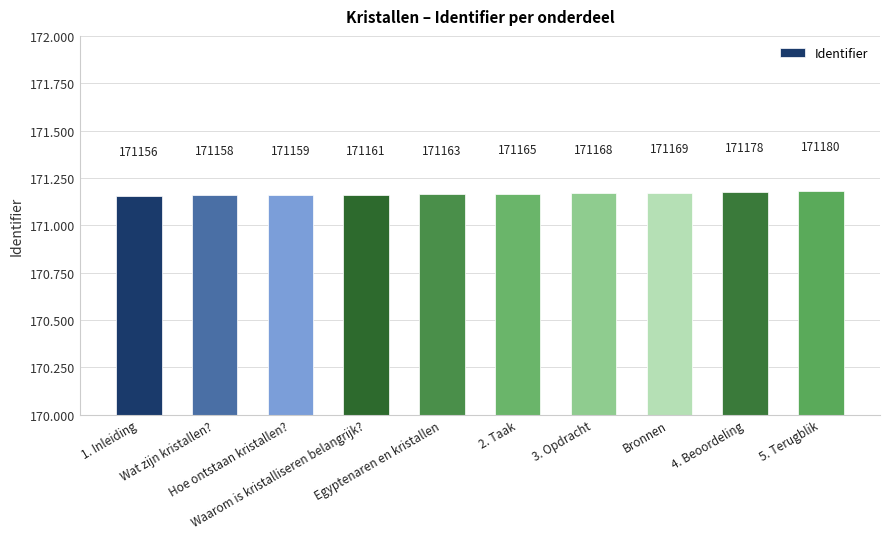

Does the chart contain any negative values?

No